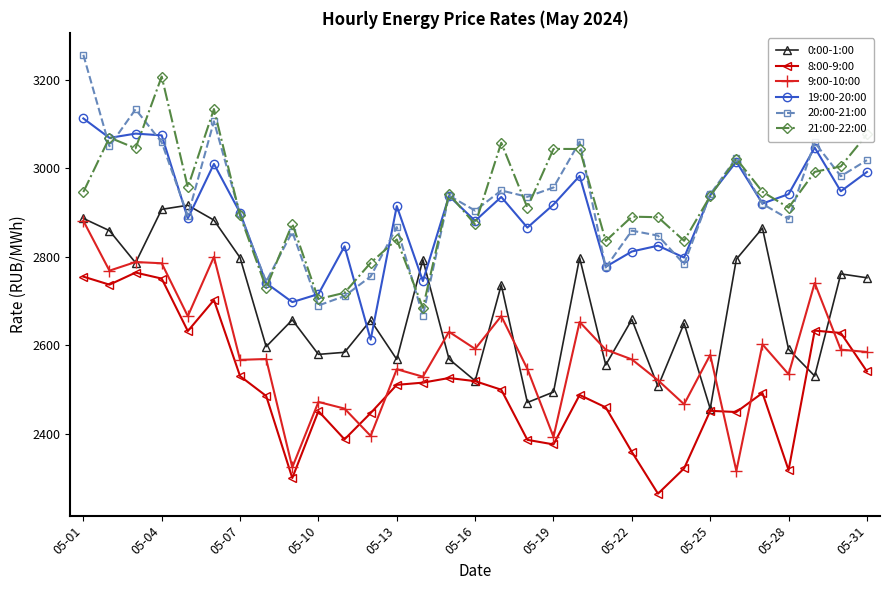

What is the greatest value displayed?

3257.1